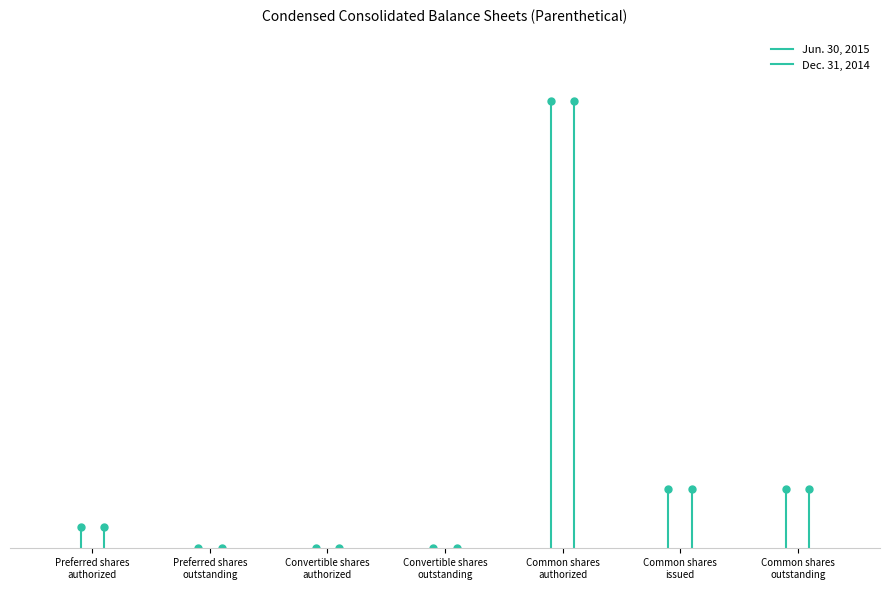

What is the sum of all Dec. 31, 2014 values?

17490000